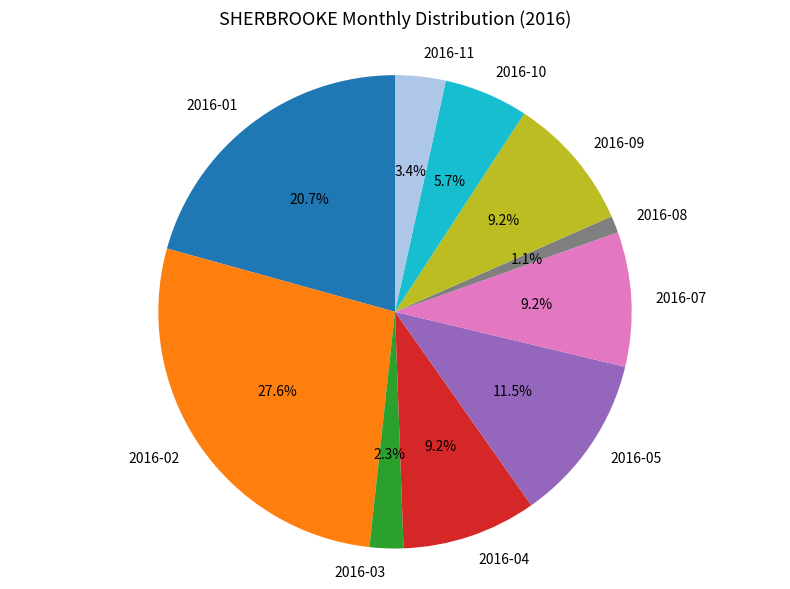

Which category has the smallest portion of the pie?

2016-08